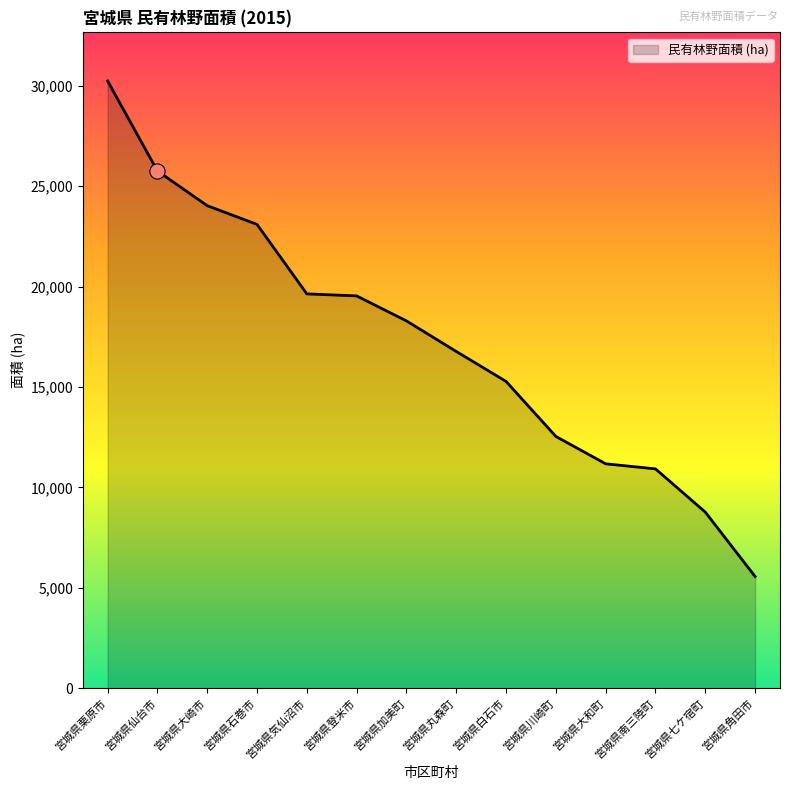

Approximately how many times larger is the value at 宮城県石巻市 compared to 宮城県丸森町?

1.4